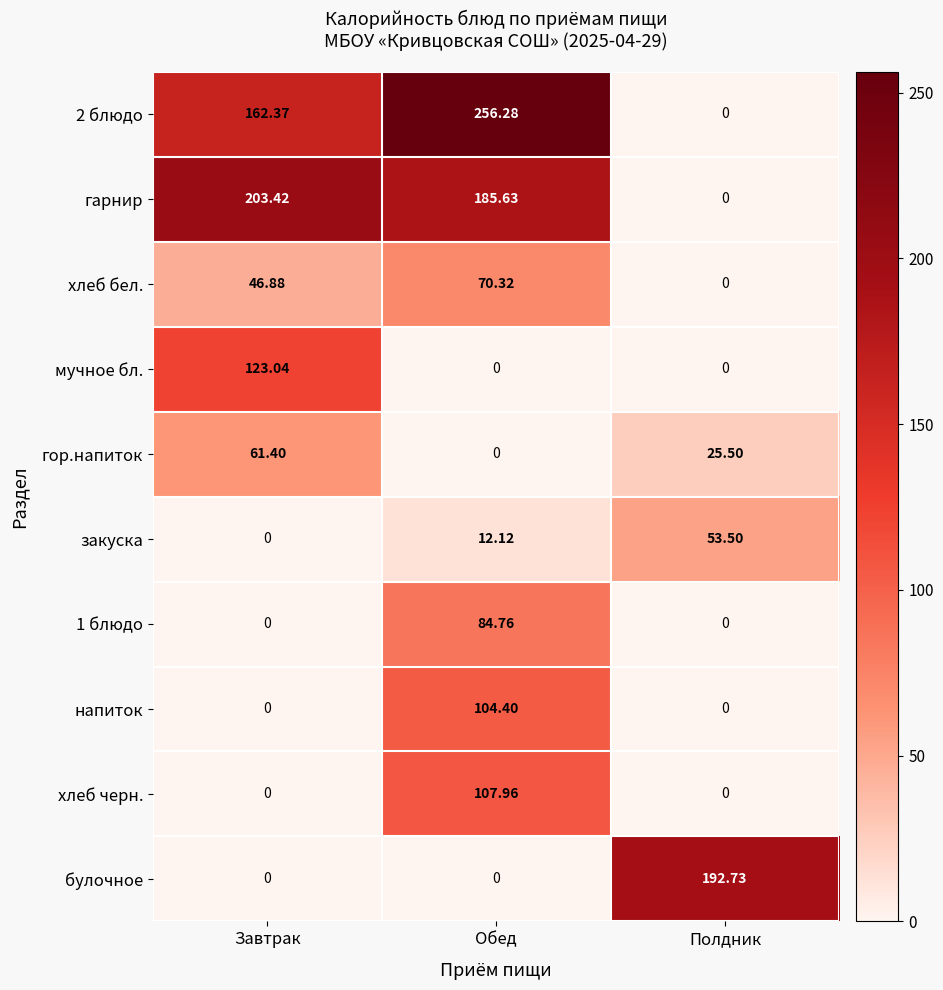

At which label does гарнир first exceed 185?

Завтрак